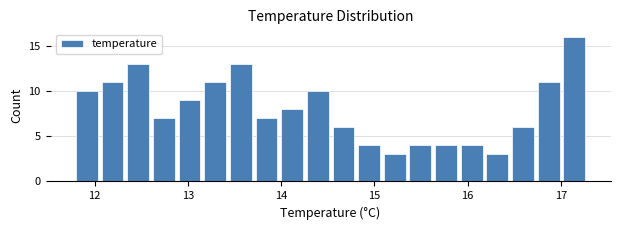

Read against the x-axis, roughly where is the centre of the tallest bar?

17.1